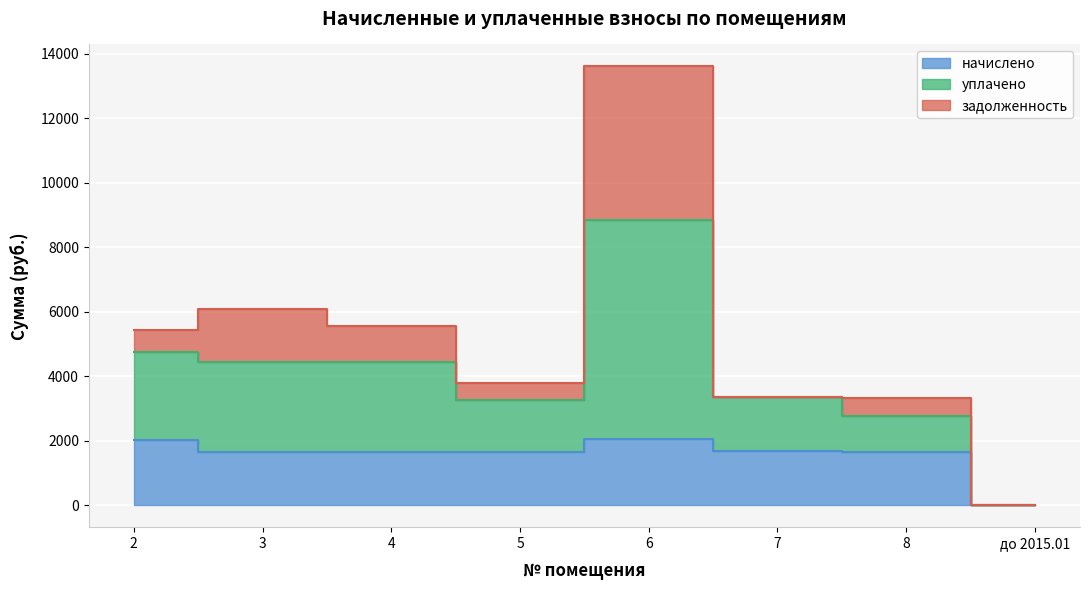

What is the average value of the начислено series?

1548.4